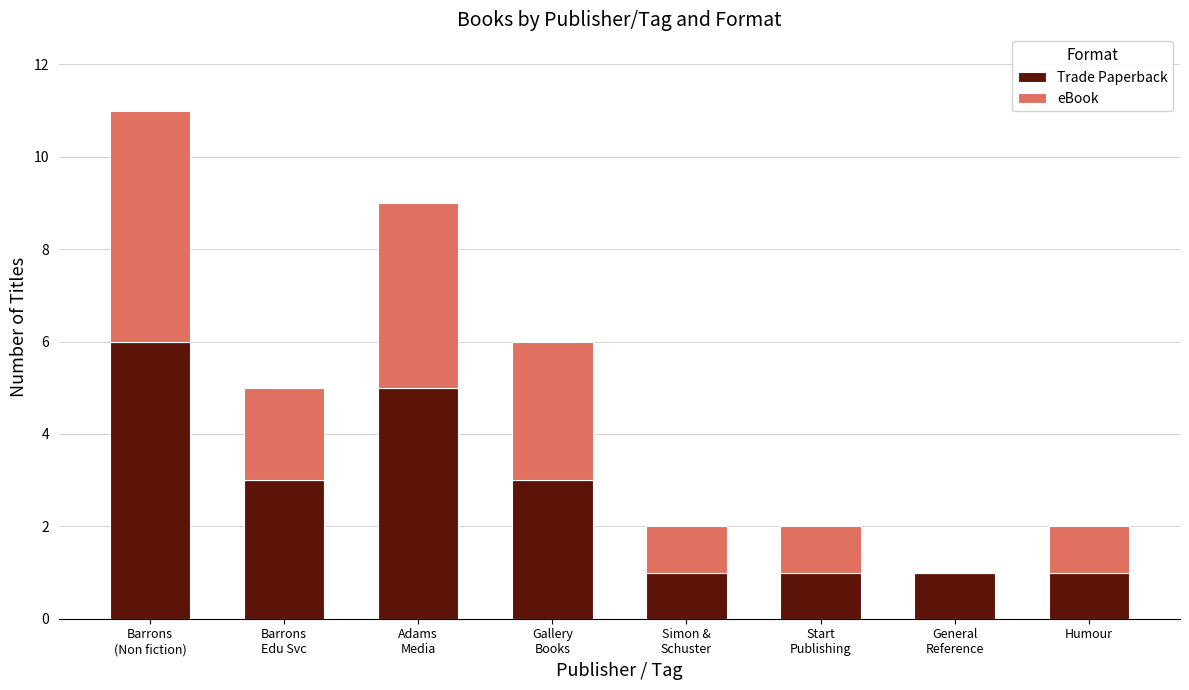

At which label does Trade Paperback reach its peak?

Barrons
(Non fiction)